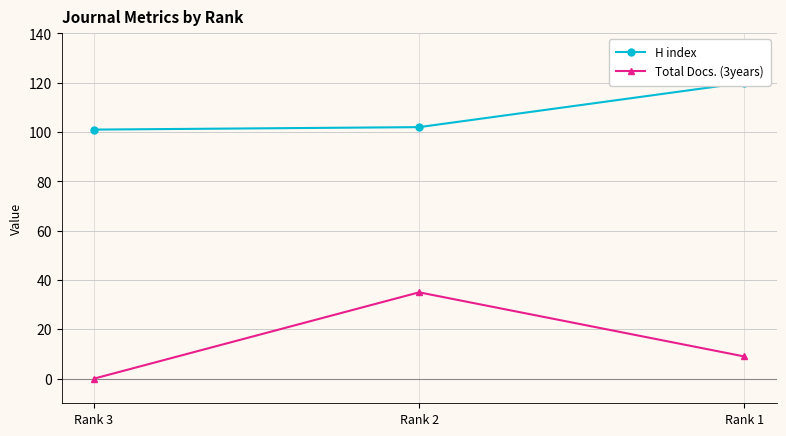

True or false: H index has a value of 196 at Rank 1.

False